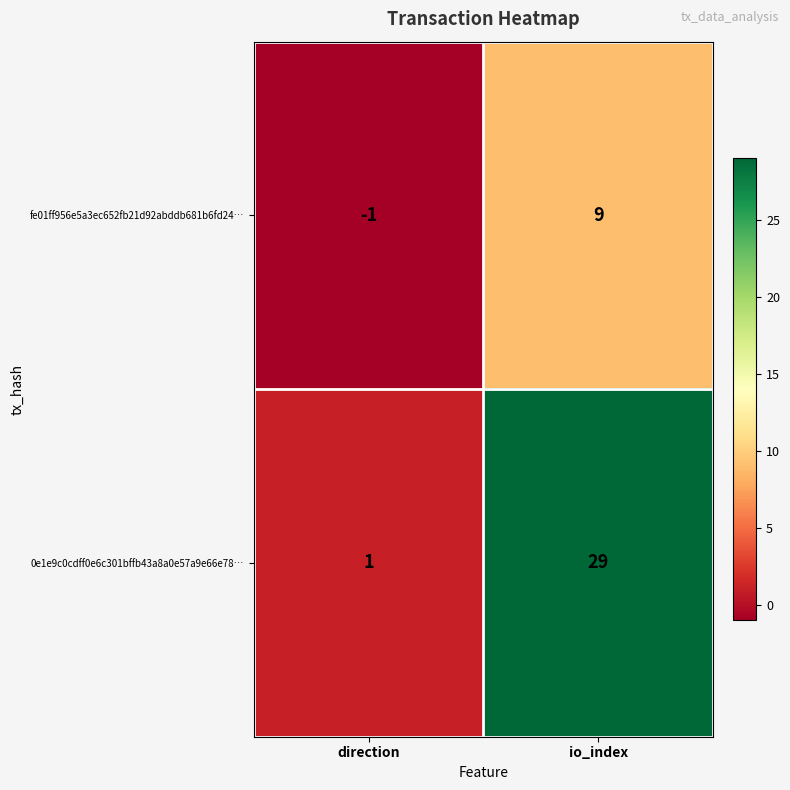

What is the average value of the fe01ff956e5a3ec652fb21d92abddb681b6fd24… series?

4